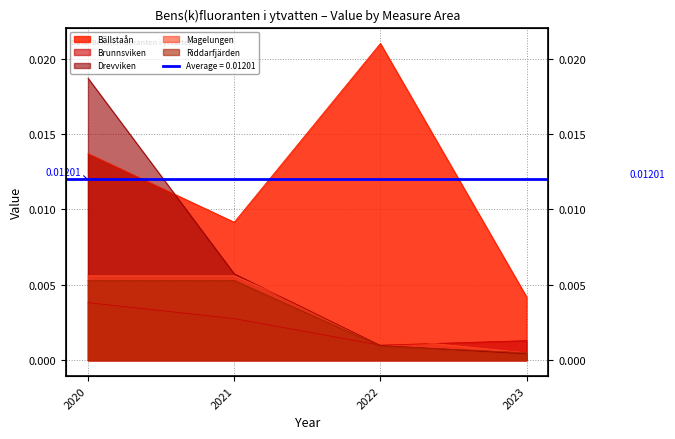

At which label is Bällstaån closest to 0?

2023